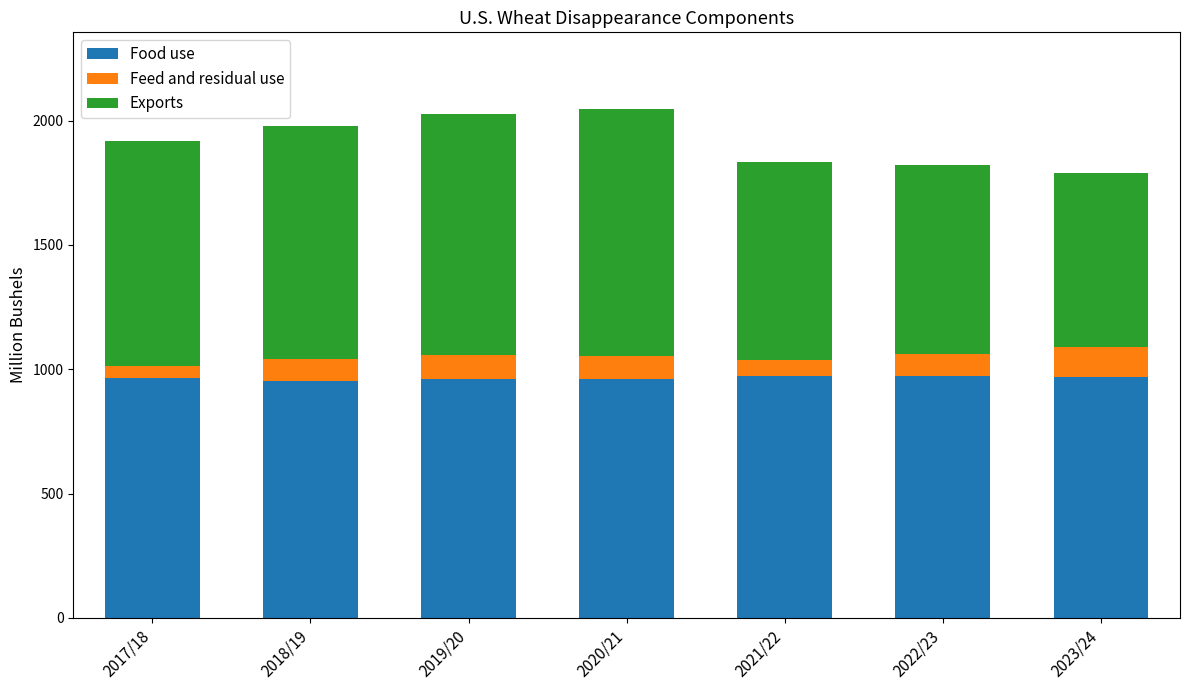

Are the bars grouped side by side (vs. stacked)?

No